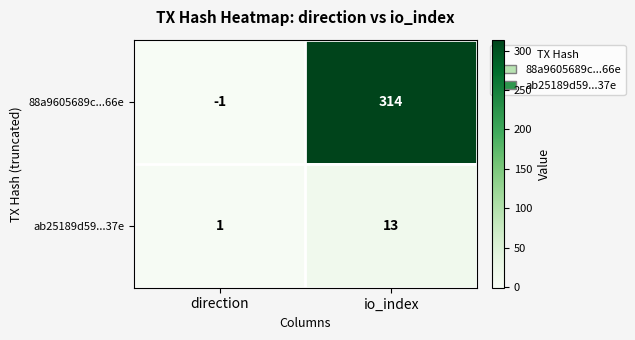

What is the smallest value displayed?

-1